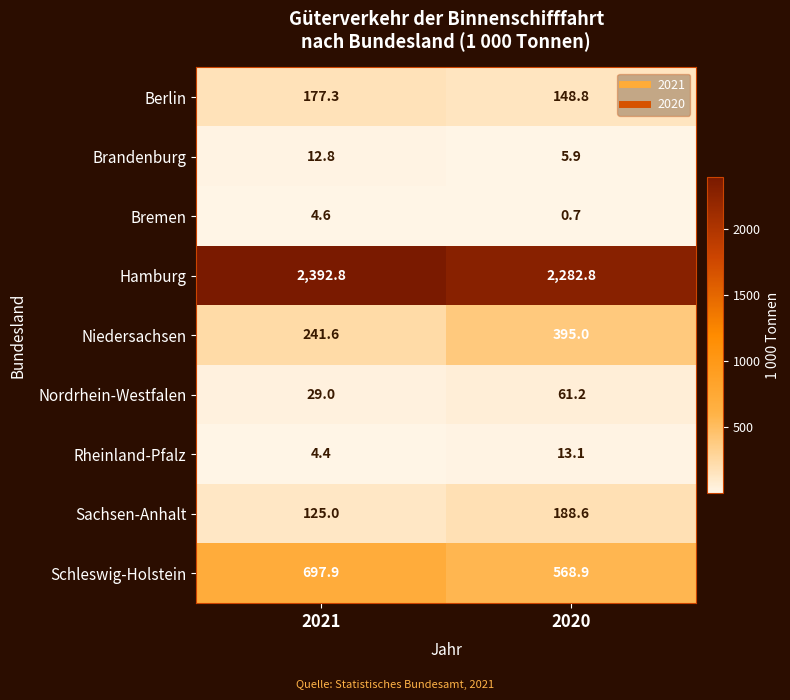

What is the approximate value of Bremen at 2020?

0.7